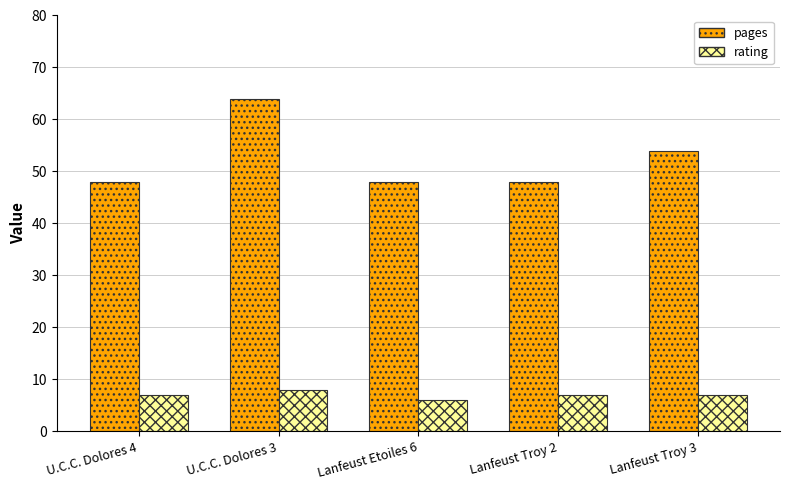

How many groups of bars are there?

5